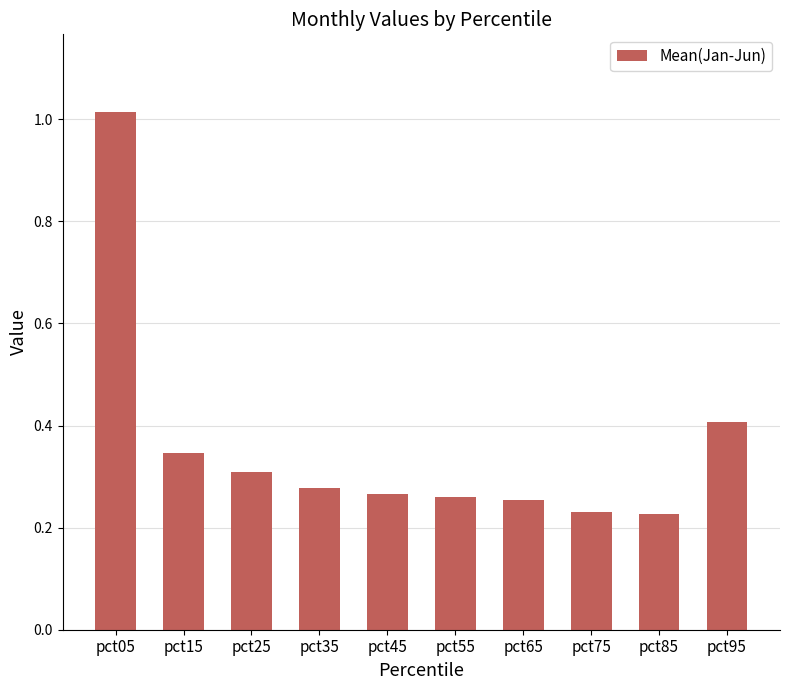

What is the sum of all values?

3.6